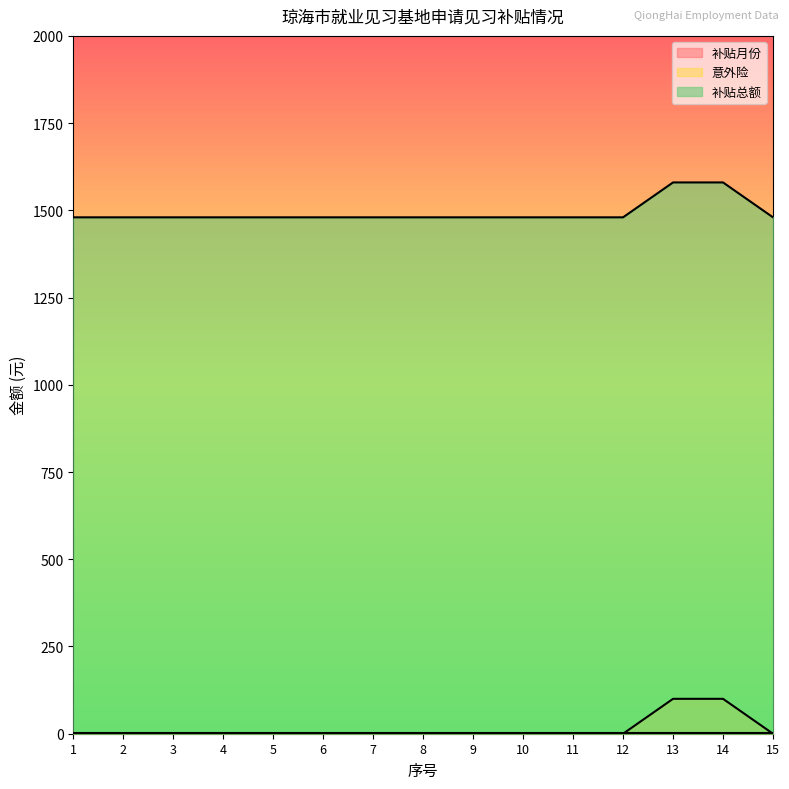

Count the number of categories in the chart.

15